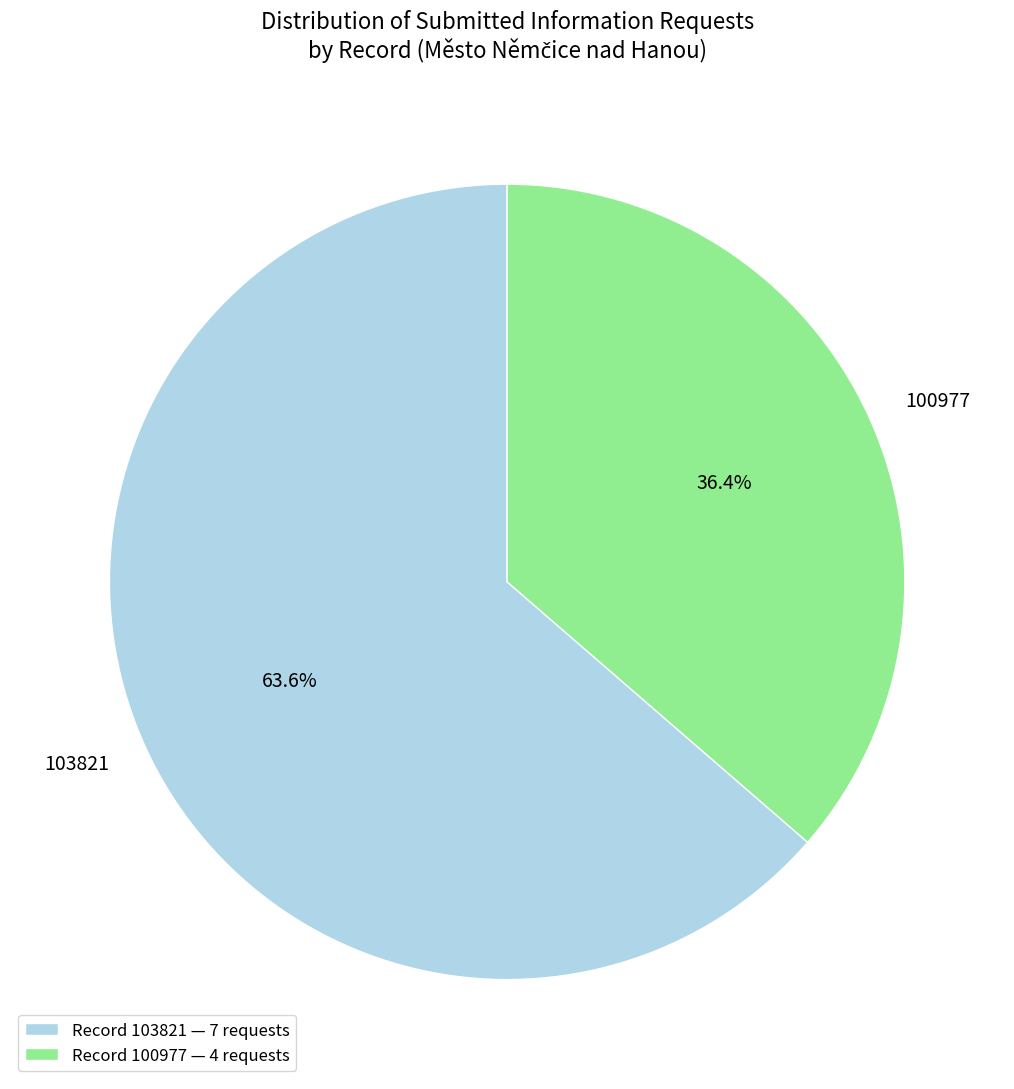

What is the ratio of the value at Record 100977 — 4 requests to the value at Record 103821 — 7 requests?

0.6